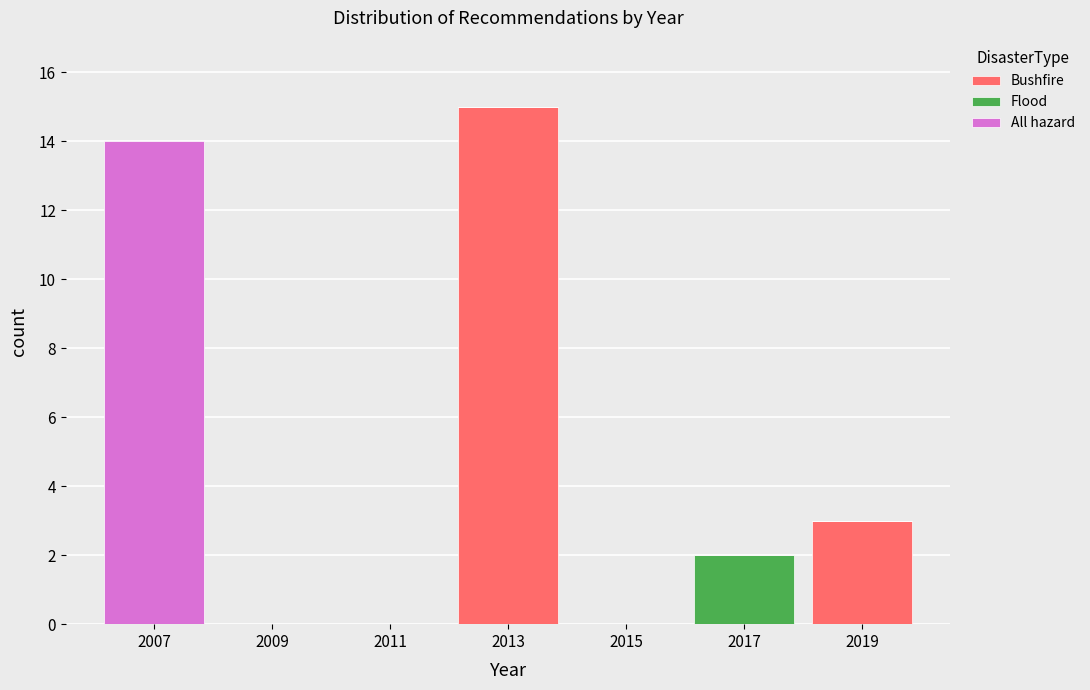

Which range on the x-axis has the tallest stacked bar (by total height)?

2012 to 2014